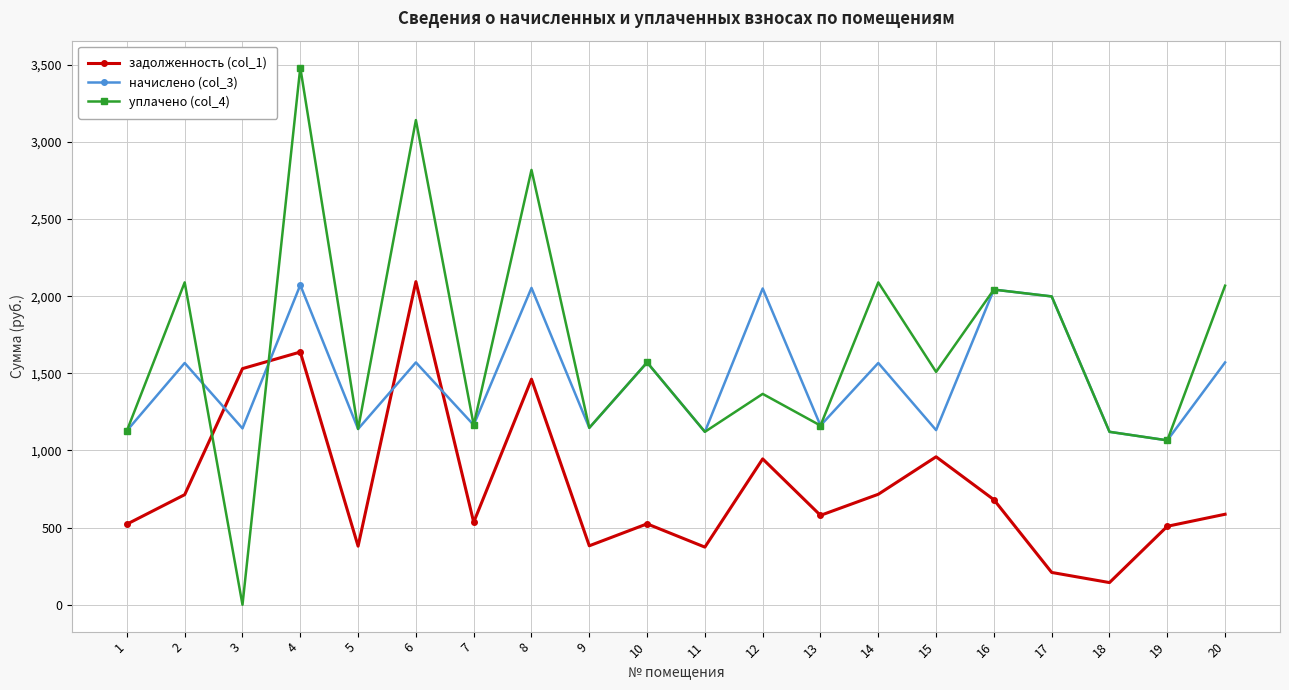

Where do начислено (col_3) and задолженность (col_1) first cross each other?

2 and 3